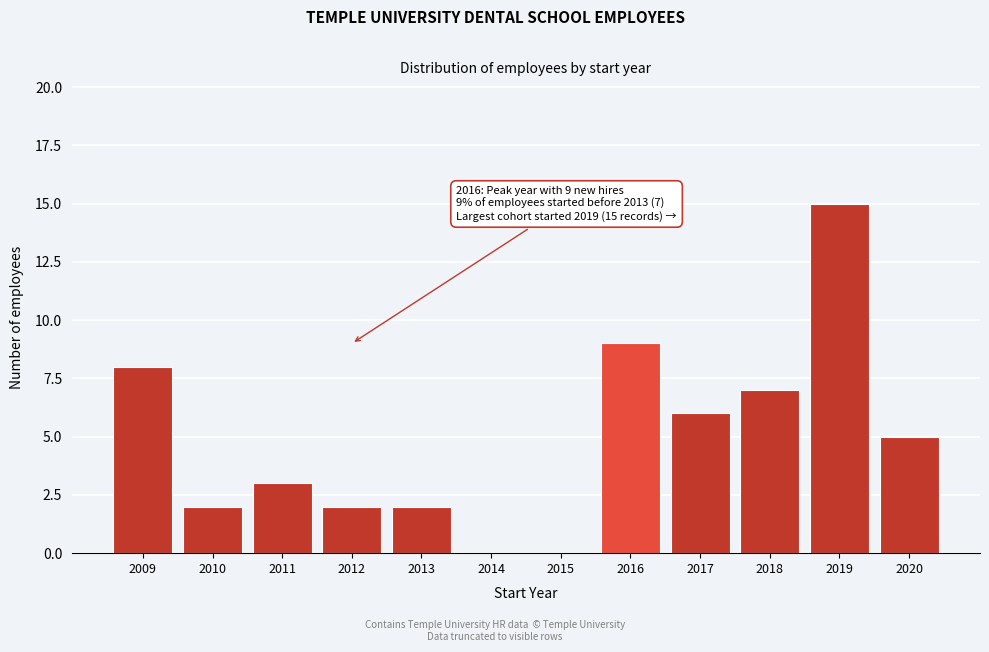

Reading right to left, what are all the values shown in this chart?

2020=5	2019=15	2018=7	2017=6	2016=9	2015=0	2014=0	2013=2	2012=2	2011=3	2010=2	2009=8